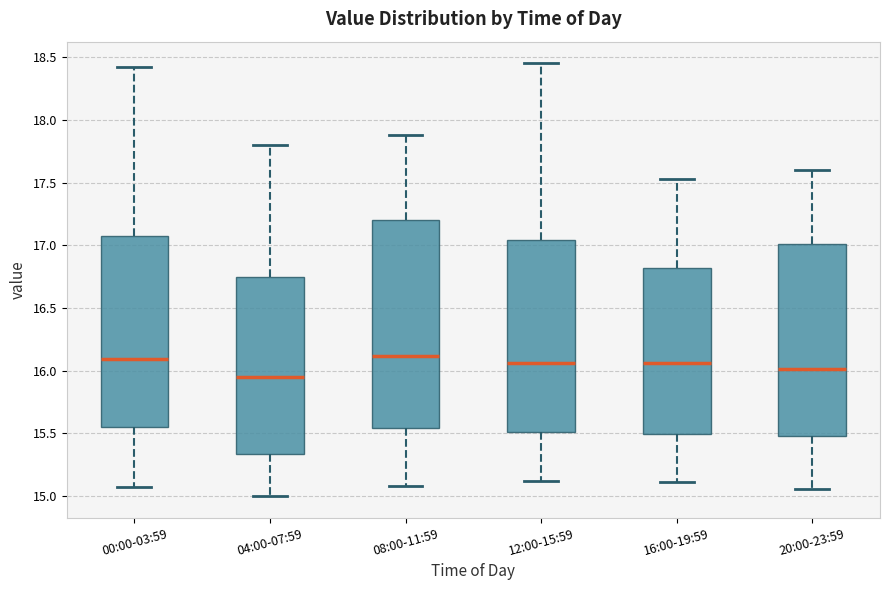

Which box's median line is the lowest?

04:00-07:59